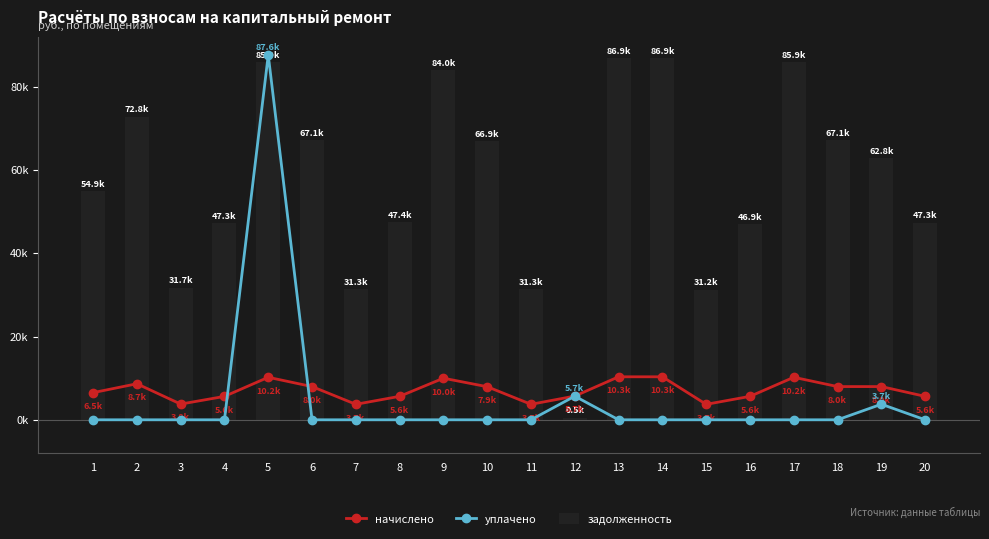

What value does the начислено series have at 20?

5624.6